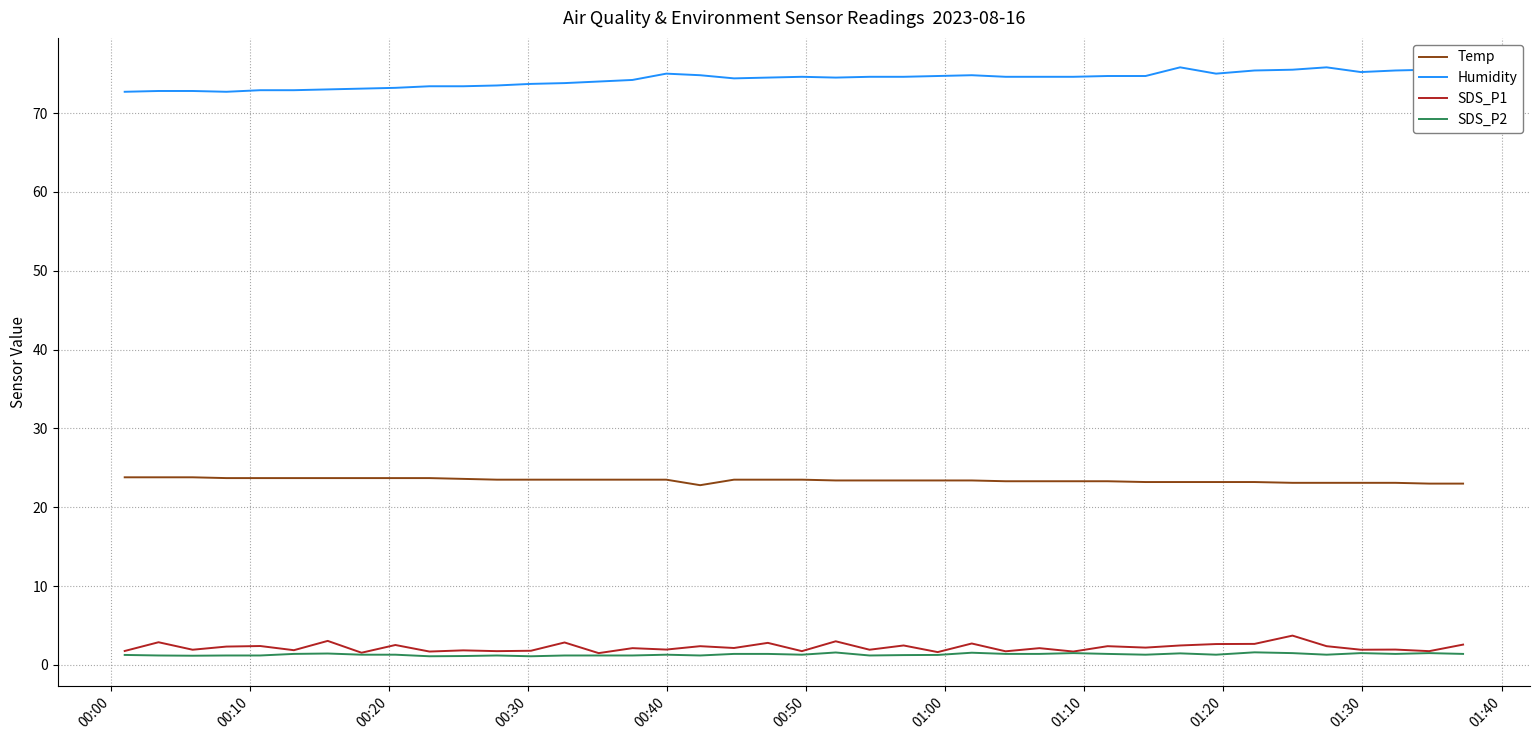

True or false: Temp and Humidity cross at least once.

False